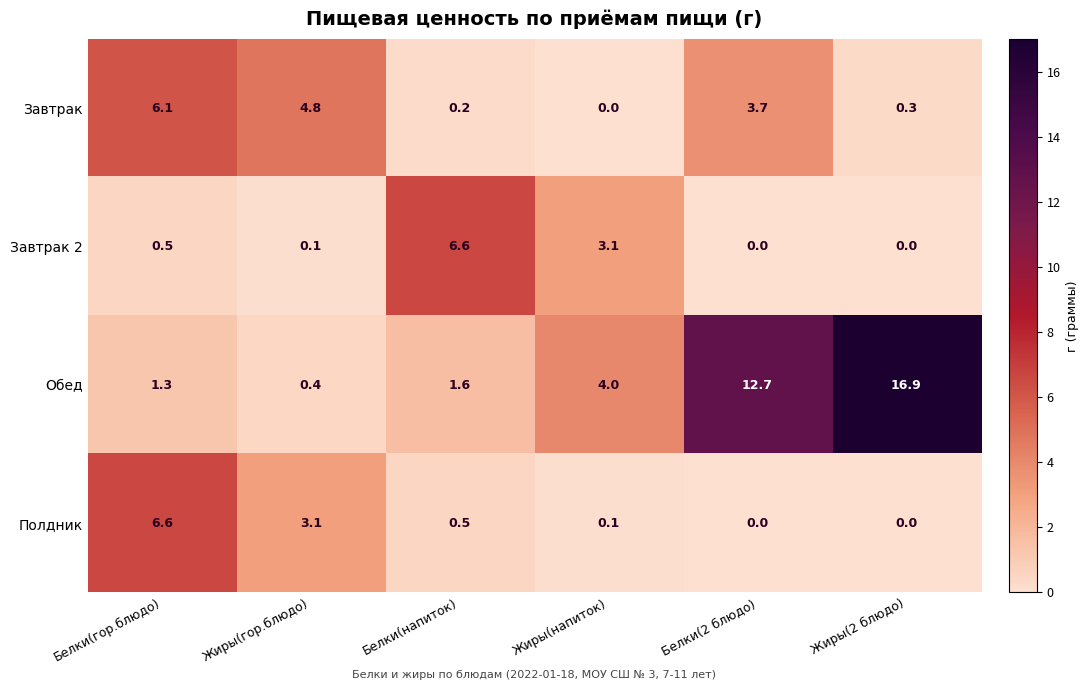

Which series changed the most between Жиры(гор.блюдо) and Жиры(напиток)?

Завтрак